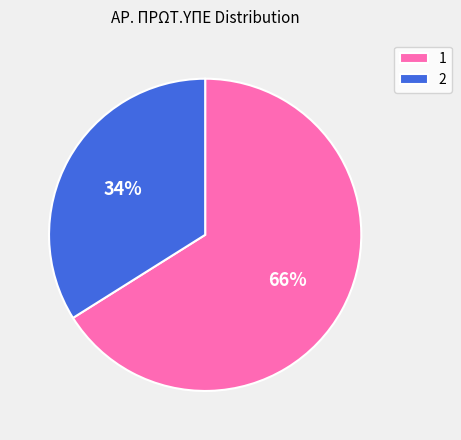

Is the sum of 2 and 1 greater than half?

Yes